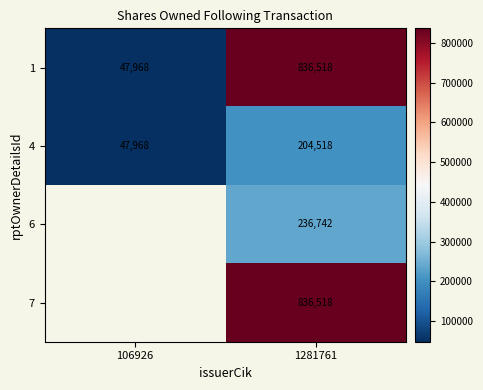

Which category has the highest value in the 4 series?

1281761